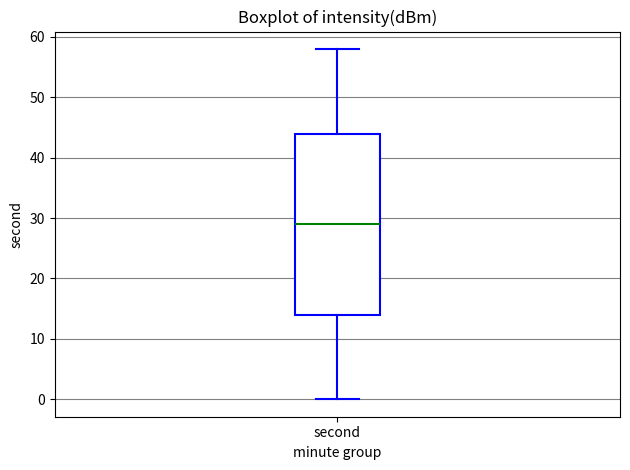

Read this box plot against the y-axis: the position of the median line, the range covered by the box, and the ends of both whiskers. The values are not printed on the chart, so give them approximately, as read against the axis.

median 29, box 14 to 44, whiskers 0 to 58